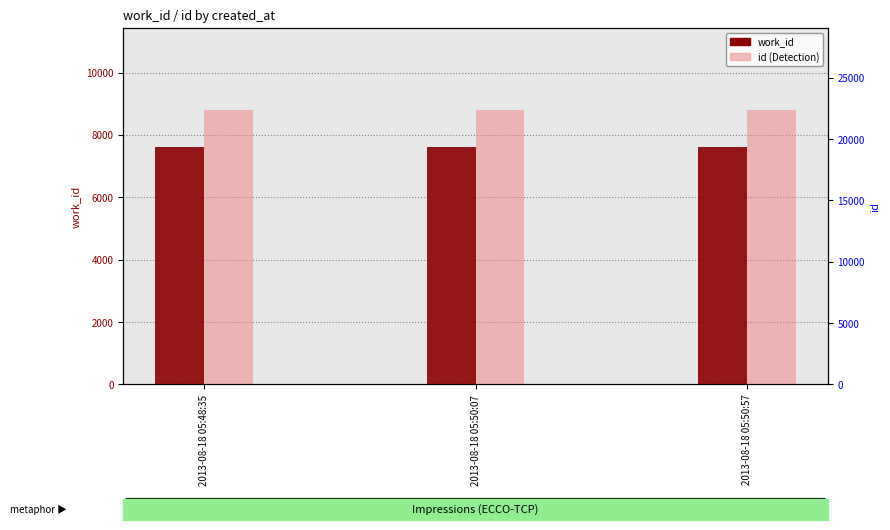

Rank the series at 2013-08-18 05:50:57 from lowest to highest value.

work_id, id